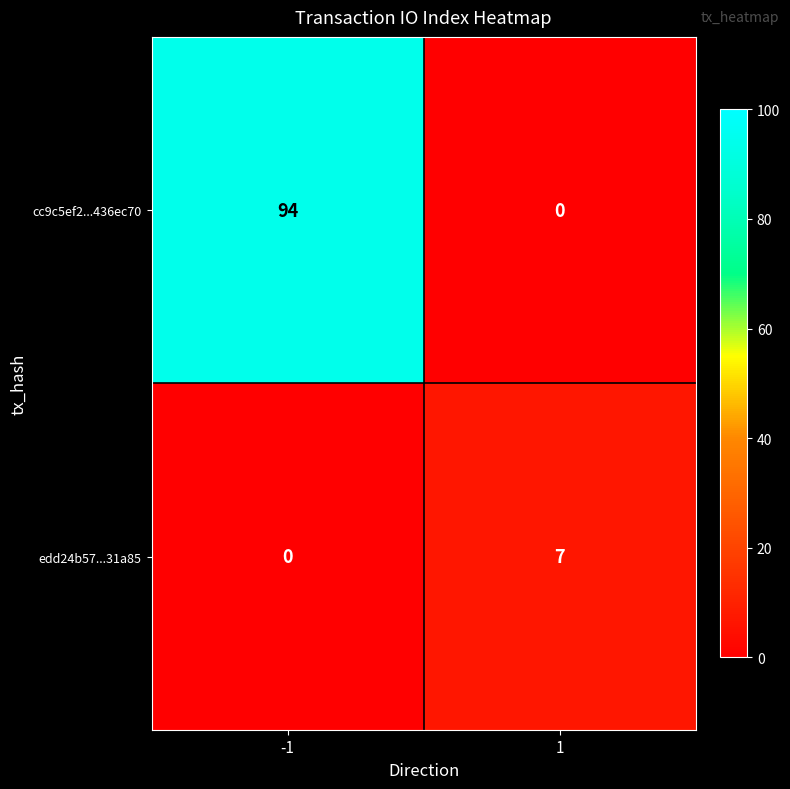

What is the spread (max minus min) of values at -1?

94